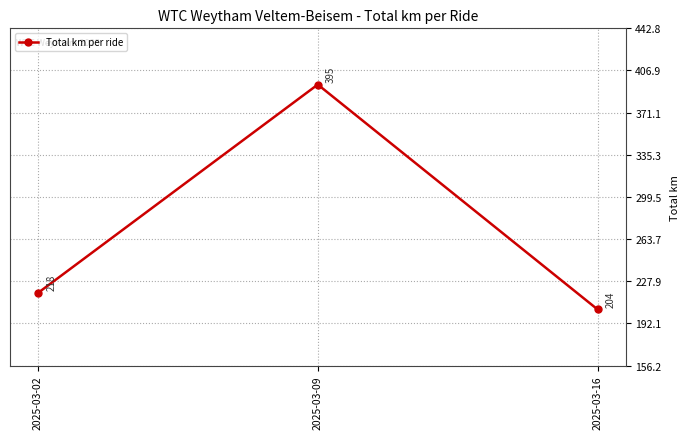

Where is the data nearest to the value 299?

2025-03-02